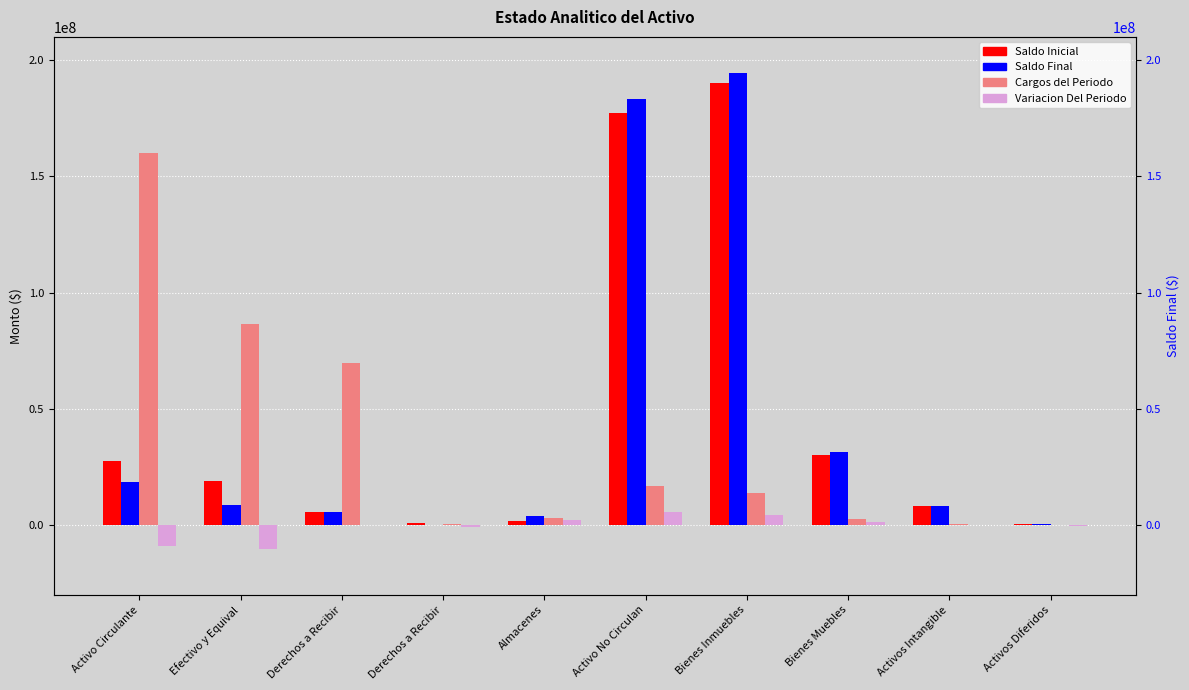

What is the average value of the Cargos del Periodo series?

35334692.2